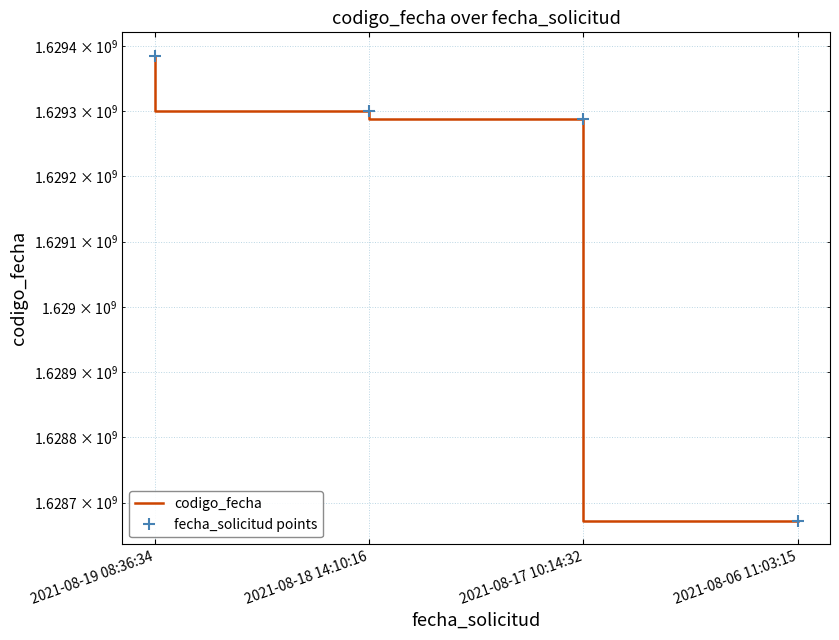

At which label is fecha_solicitud points closest to 1629028247?

2021-08-17 10:14:32